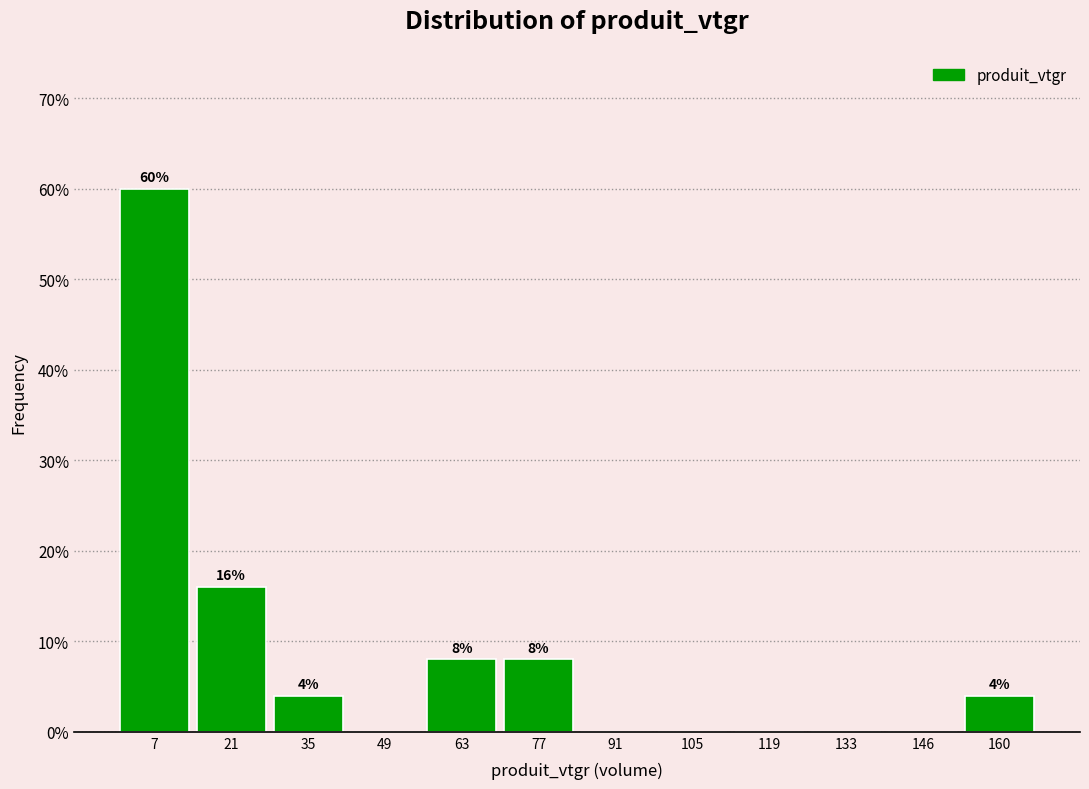

Which range on the x-axis has the tallest bar?

0 to 14